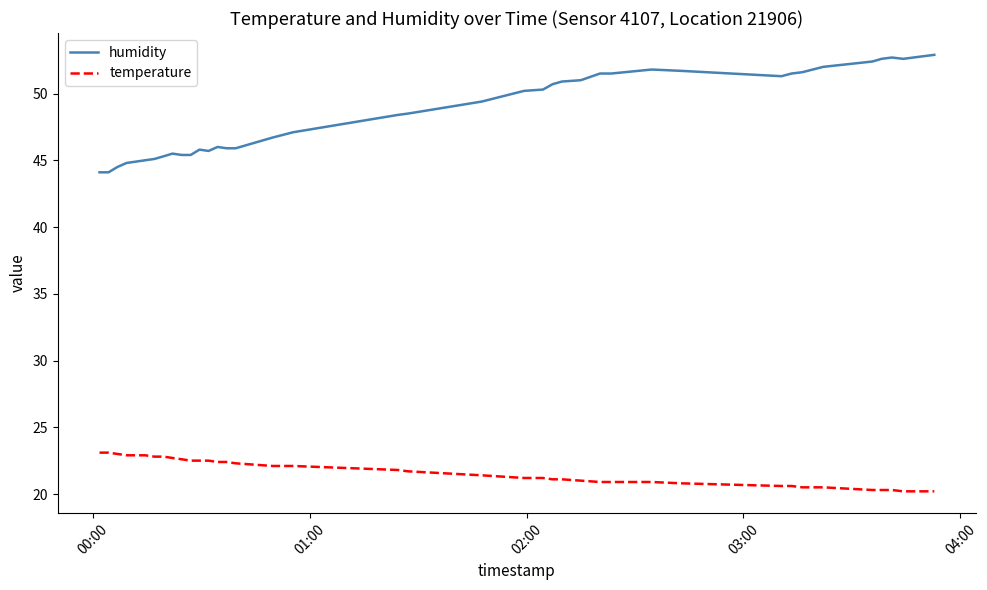

Which series has the largest total across all categories?

humidity